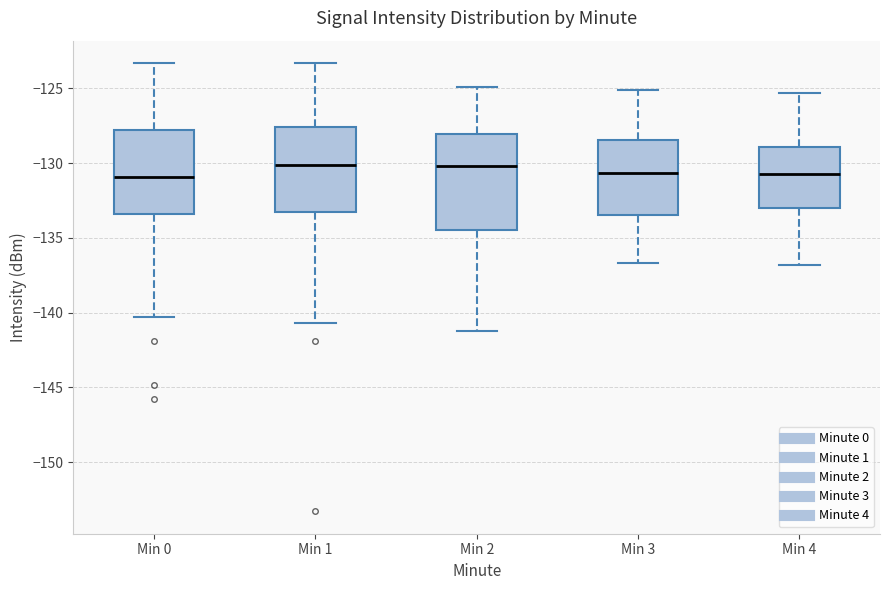

Which box is the tallest, from its lower edge to its upper edge?

Min 2